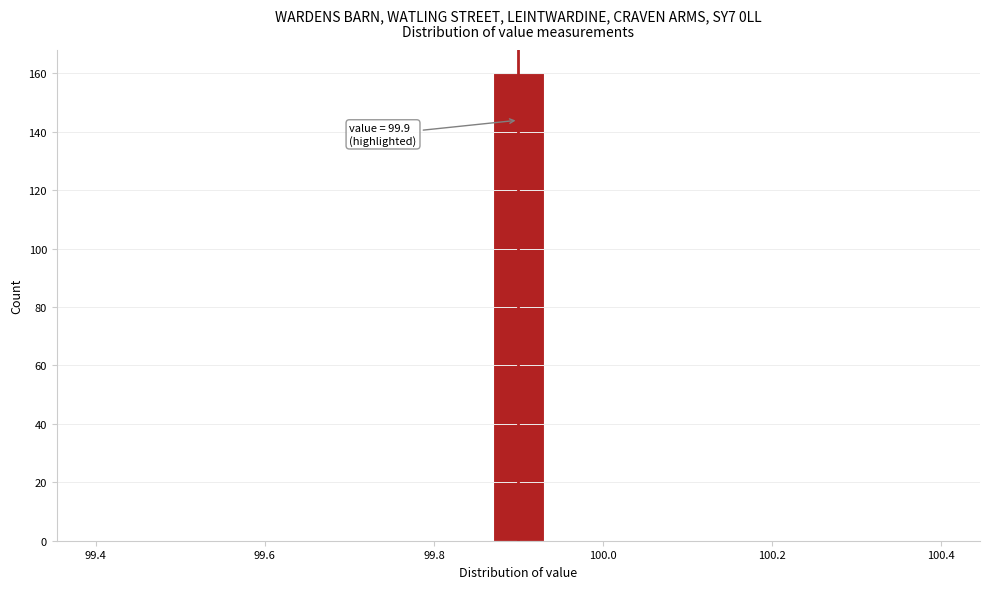

Around what value on the x-axis is the tallest bar? Give the approximate position of its centre, as read against the axis.

99.90